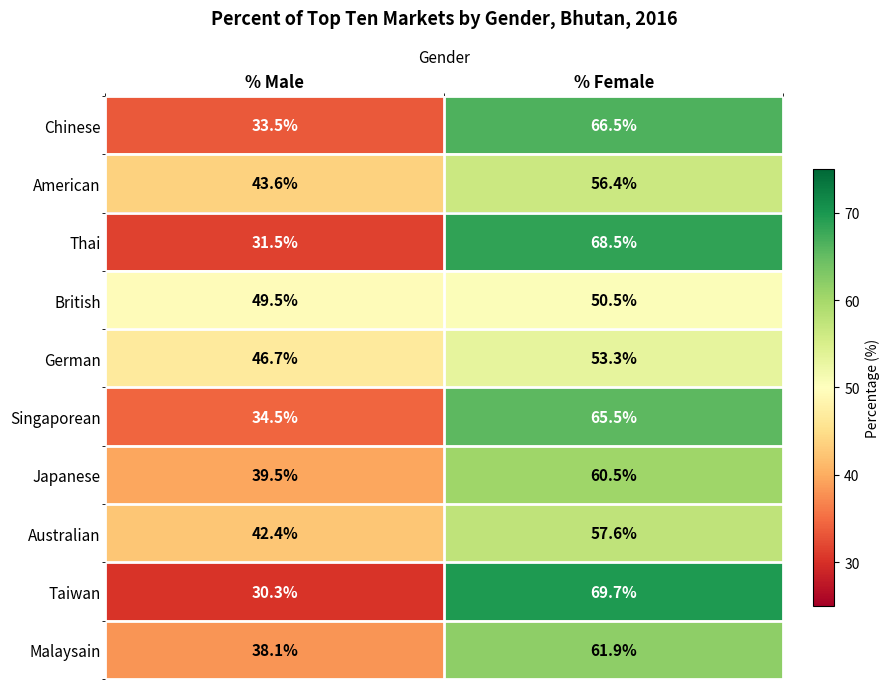

At which label does Thai first exceed 68?

% Female